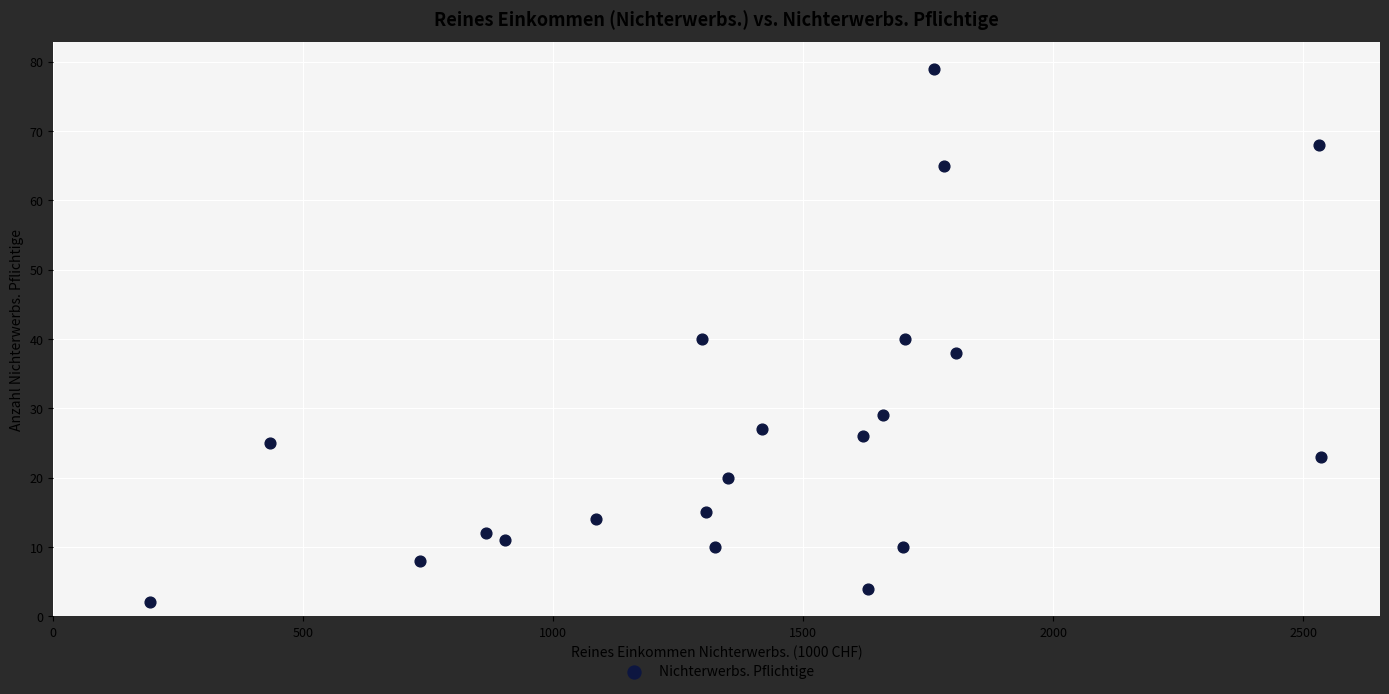

What is the range of Y values (max minus min)?

77